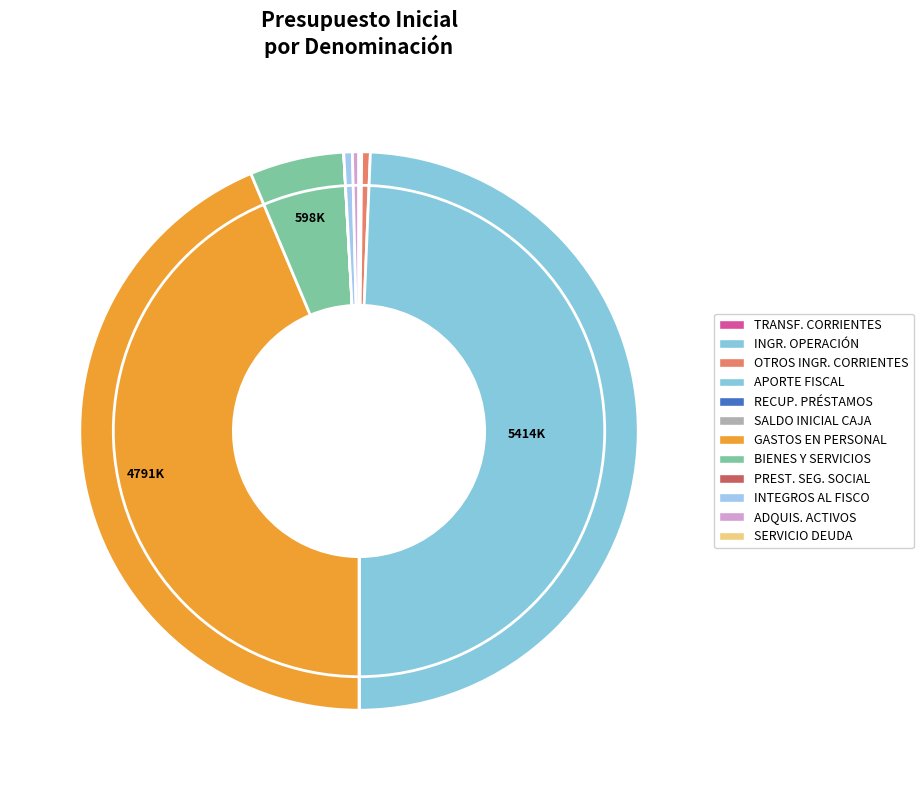

How many segments does this pie chart have?

12